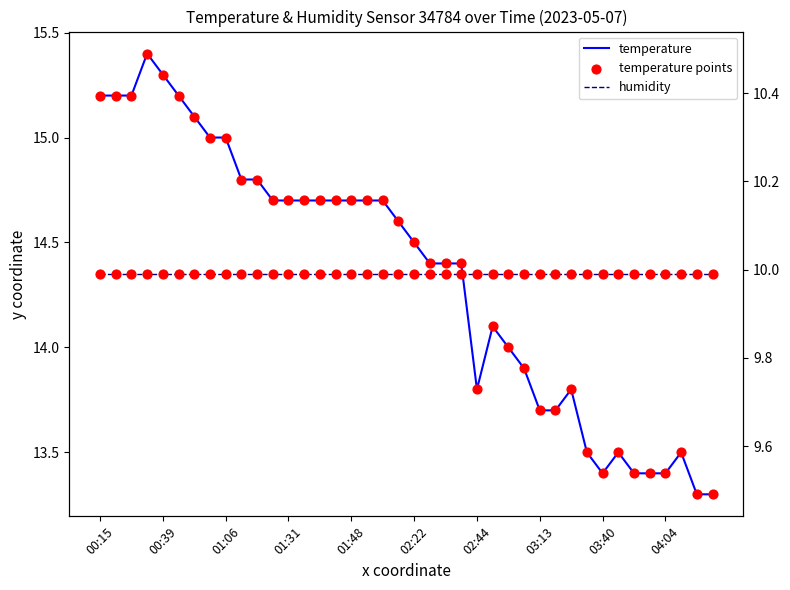

Which series contains the highest Y value?

temperature